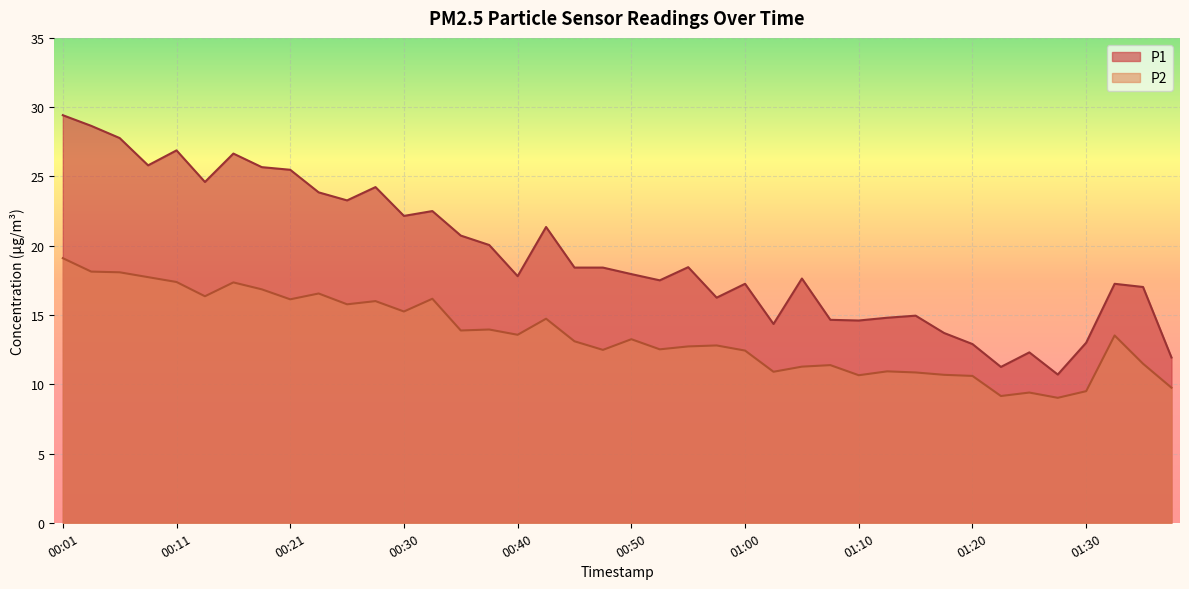

What is the sum of the P1 values at 01:12 and 00:23?

38.7